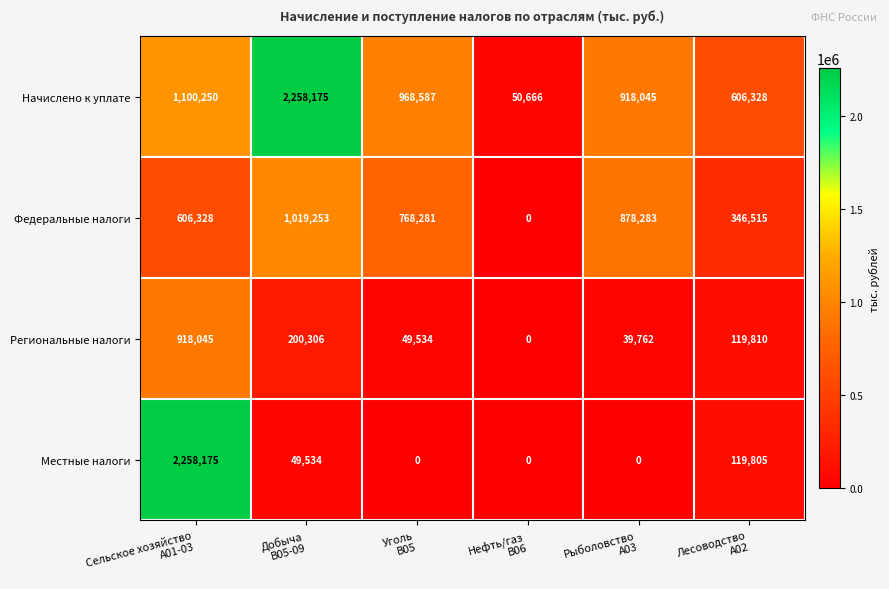

What is the lowest value of the Начислено к уплате series?

50666